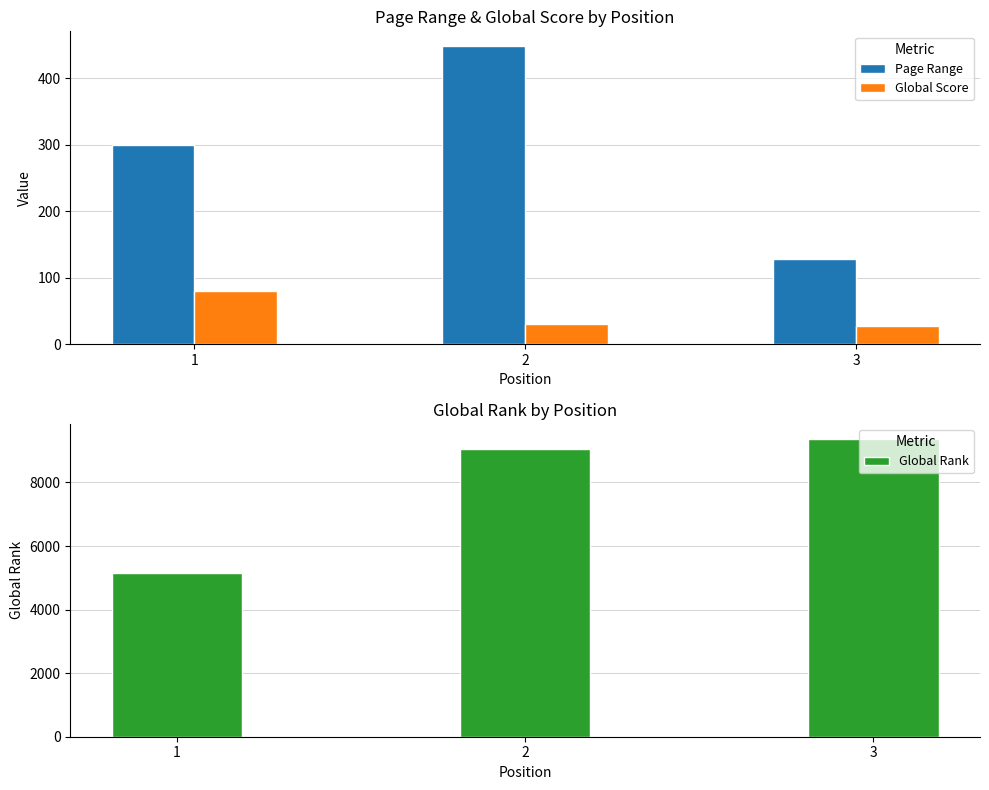

Reading right to left, what are all the values shown in this chart?

Page Range: 3=128	2=448	1=300
Global Score: 3=28	2=31	1=80
Global Rank: 3=9375	2=9062	1=5157